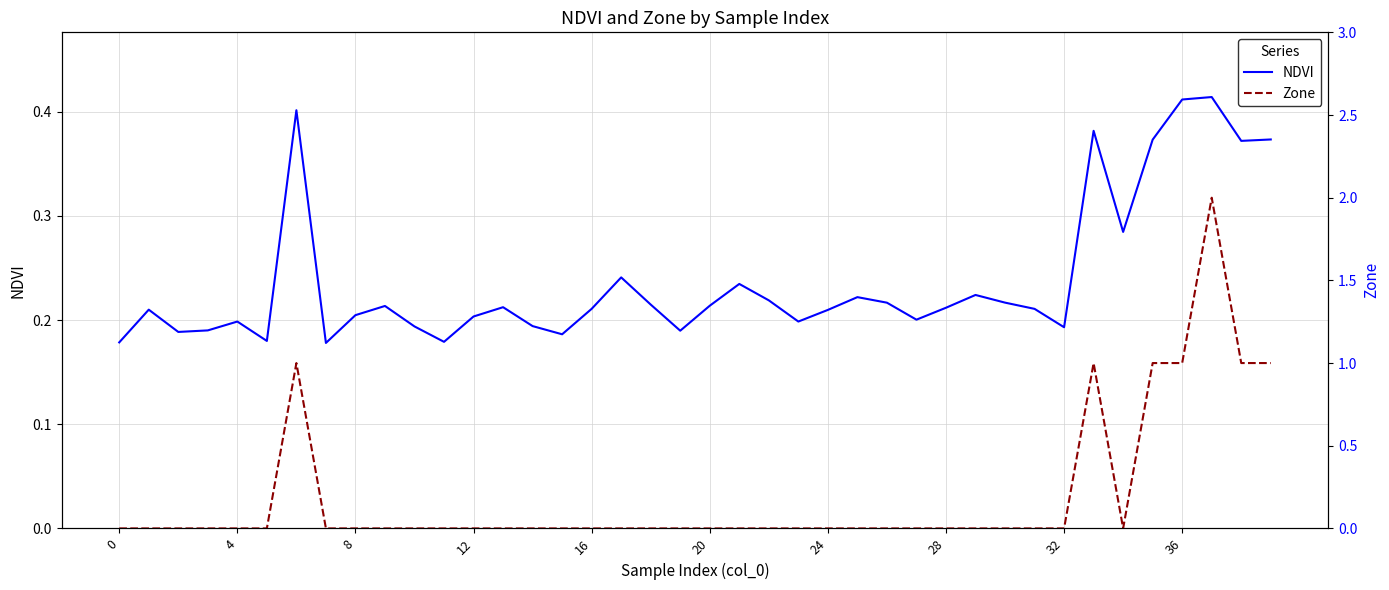

What is the value of the NDVI point at the 5th from the left?

0.2